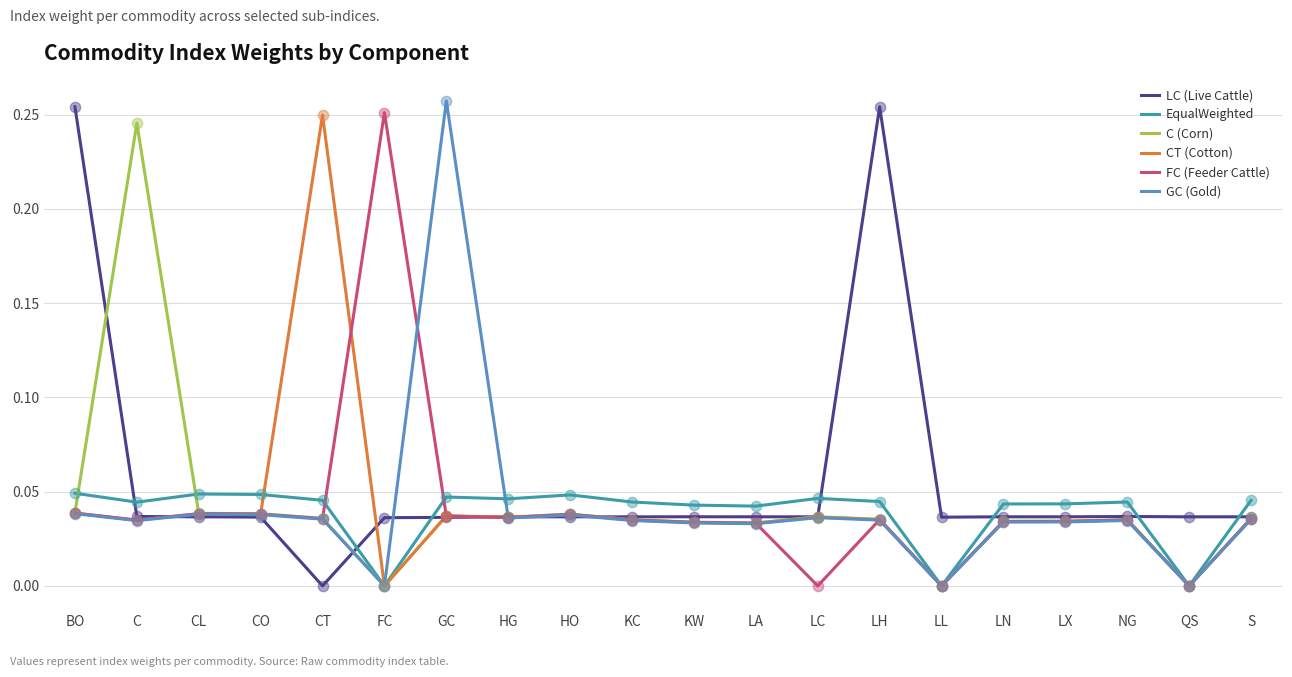

Which series changed the most between GC and LX?

GC (Gold)